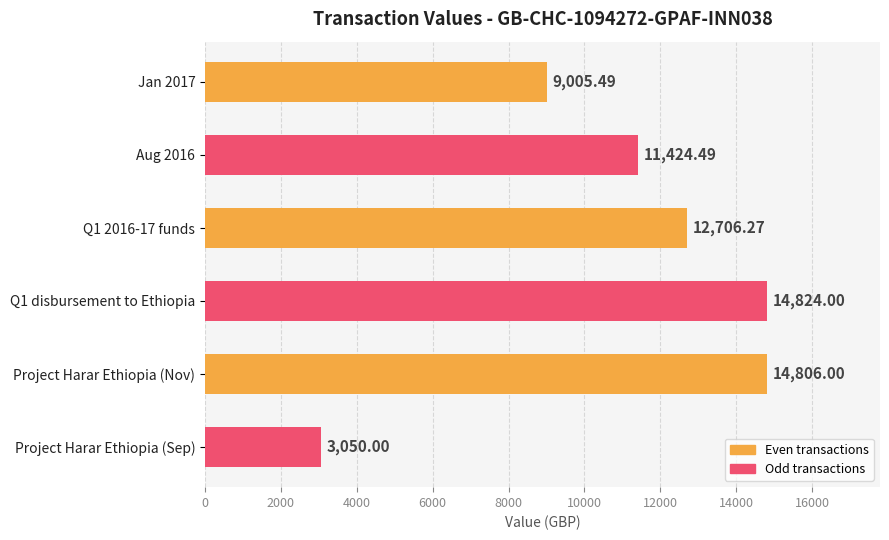

Are the bars grouped side by side (vs. stacked)?

No